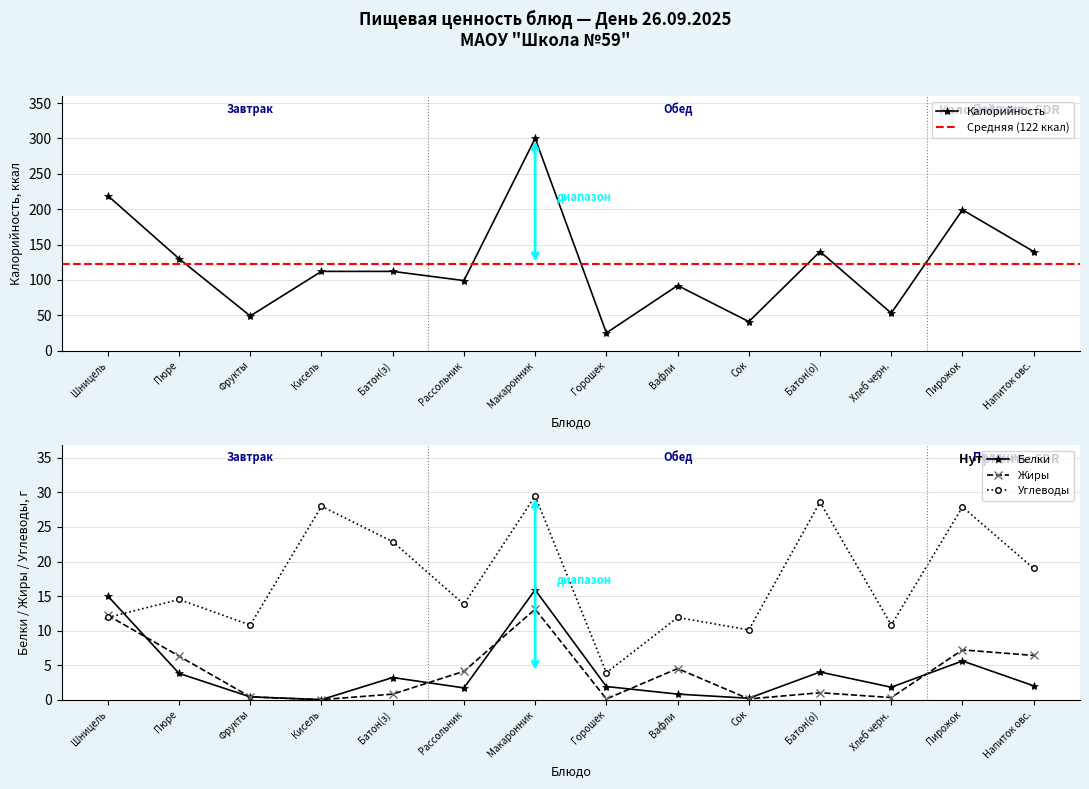

True or false: Калорийность has a value of 135 at Шницель.

False